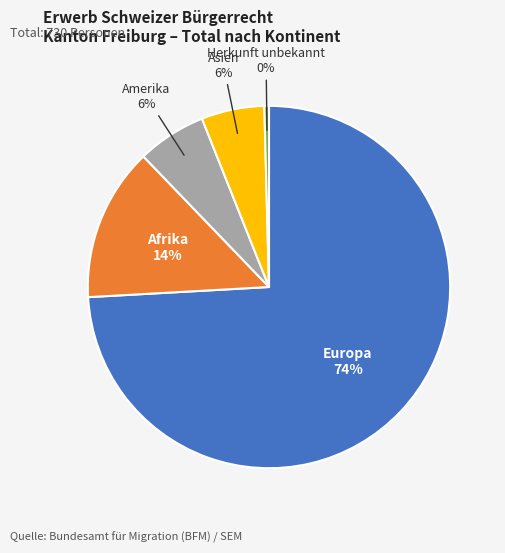

The Asien slice represents 15% of the pie. True or false?

False